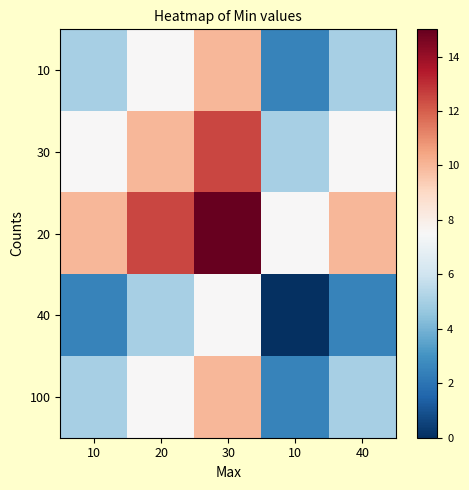

What is the total value across all series at 10?

30.0